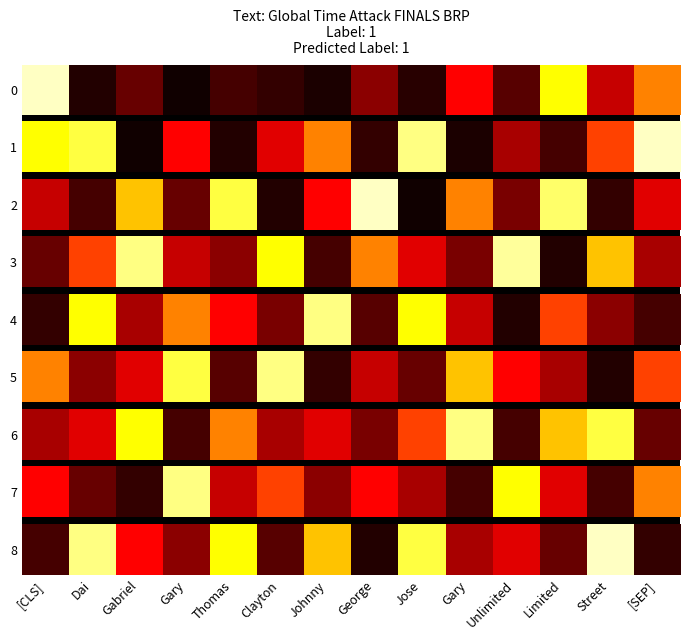

What is the average value?

0.5